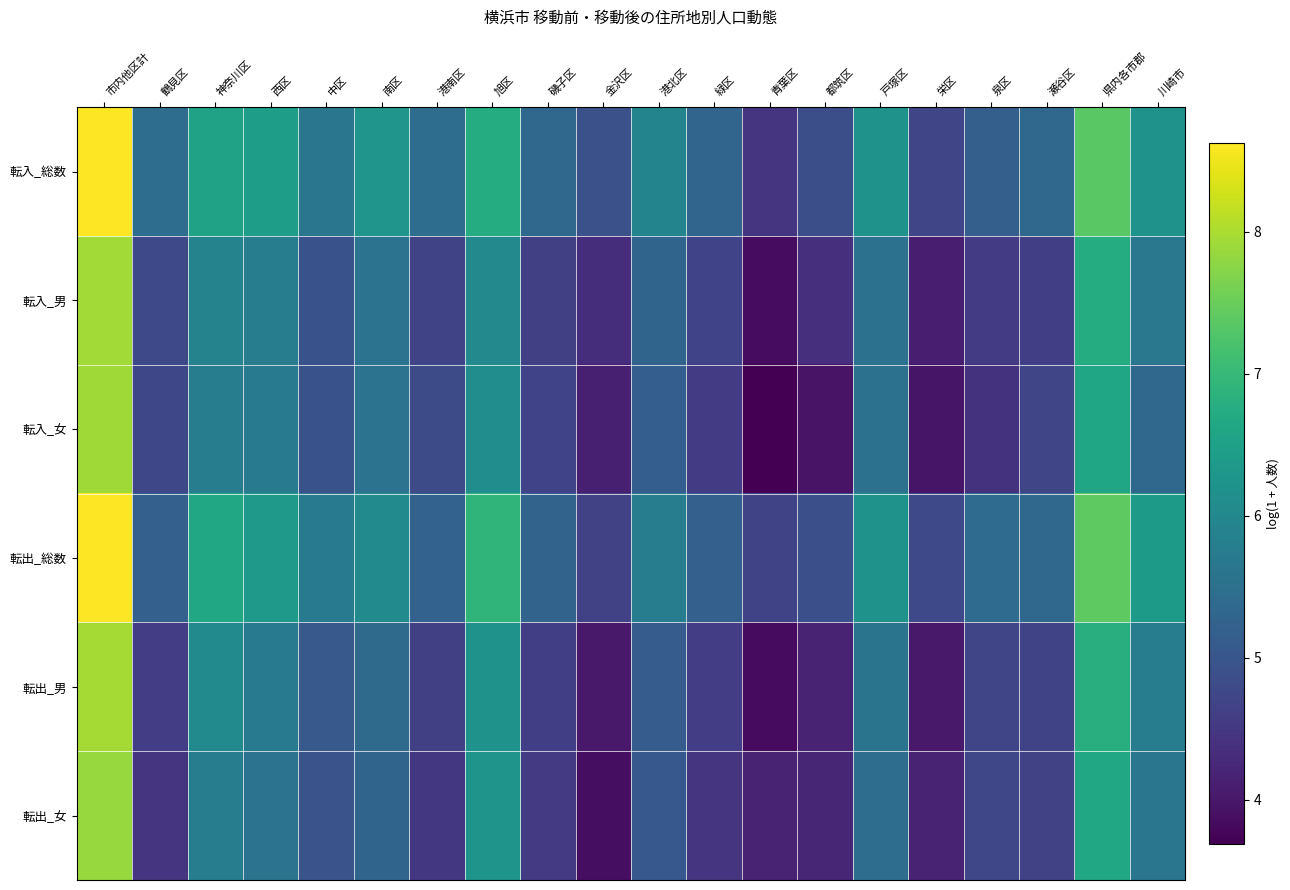

Reading right to left, extract all data points from this chart.

転入_総数: 川崎市=6.2	県内各市郡=7.4	瀬谷区=5.4	泉区=5.2	栄区=4.7	戸塚区=6.2	都筑区=4.9	青葉区=4.5	緑区=5.3	港北区=5.9	金沢区=4.9	磯子区=5.3	旭区=6.7	港南区=5.5	南区=6.3	中区=5.6	西区=6.4	神奈川区=6.5	鶴見区=5.5	市内他区計=8.6
転入_男: 川崎市=5.7	県内各市郡=6.8	瀬谷区=4.6	泉区=4.6	栄区=4.1	戸塚区=5.6	都筑区=4.4	青葉区=3.9	緑区=4.7	港北区=5.3	金沢区=4.3	磯子区=4.6	旭区=6.0	港南区=4.7	南区=5.6	中区=4.9	西区=5.8	神奈川区=5.9	鶴見区=4.8	市内他区計=7.9
転入_女: 川崎市=5.4	県内各市郡=6.6	瀬谷区=4.7	泉区=4.4	栄区=4.0	戸塚区=5.5	都筑区=4.0	青葉区=3.7	緑区=4.5	港北区=5.2	金沢区=4.1	磯子区=4.7	旭区=6.1	港南区=4.8	南区=5.6	中区=4.9	西区=5.7	神奈川区=5.8	鶴見区=4.8	市内他区計=7.9
転出_総数: 川崎市=6.4	県内各市郡=7.4	瀬谷区=5.4	泉区=5.4	栄区=4.8	戸塚区=6.2	都筑区=4.9	青葉区=4.7	緑区=5.2	港北区=5.8	金沢区=4.6	磯子区=5.3	旭区=6.9	港南区=5.2	南区=6.0	中区=5.7	西区=6.3	神奈川区=6.6	鶴見区=5.2	市内他区計=8.6
転出_男: 川崎市=5.8	県内各市郡=6.8	瀬谷区=4.7	泉区=4.7	栄区=4.0	戸塚区=5.6	都筑区=4.2	青葉区=3.8	緑区=4.6	港北区=5.1	金沢区=4.0	磯子区=4.6	旭区=6.2	港南区=4.6	南区=5.4	中区=5.1	西区=5.7	神奈川区=6.1	鶴見区=4.6	市内他区計=8.0
転出_女: 川崎市=5.6	県内各市郡=6.6	瀬谷区=4.6	泉区=4.7	栄区=4.2	戸塚区=5.5	都筑区=4.2	青葉区=4.2	緑区=4.4	港北区=5.0	金沢区=3.9	磯子区=4.5	旭区=6.2	港南区=4.5	南区=5.3	中区=4.9	西区=5.6	神奈川区=5.8	鶴見区=4.4	市内他区計=7.9